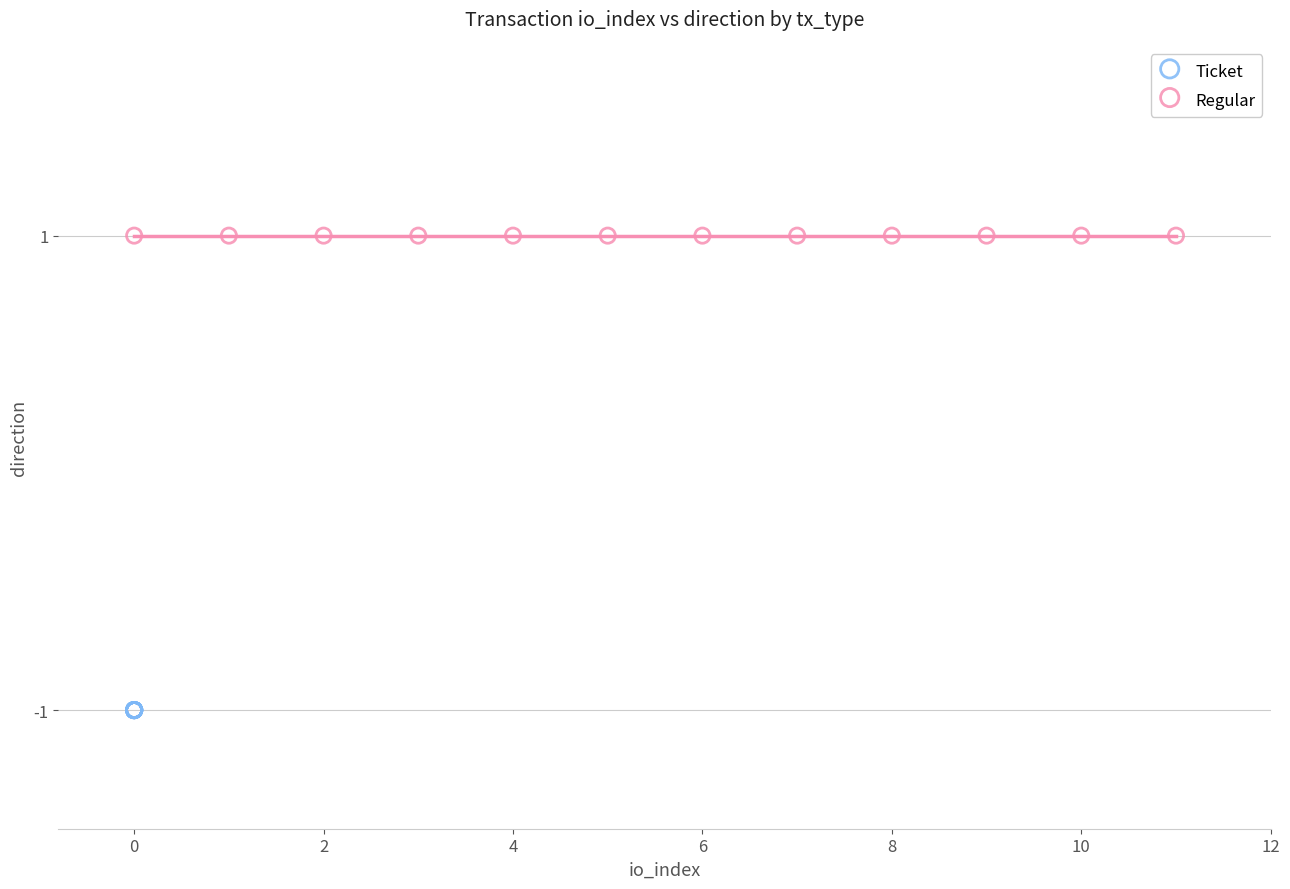

Which series reaches the maximum Y coordinate?

Regular